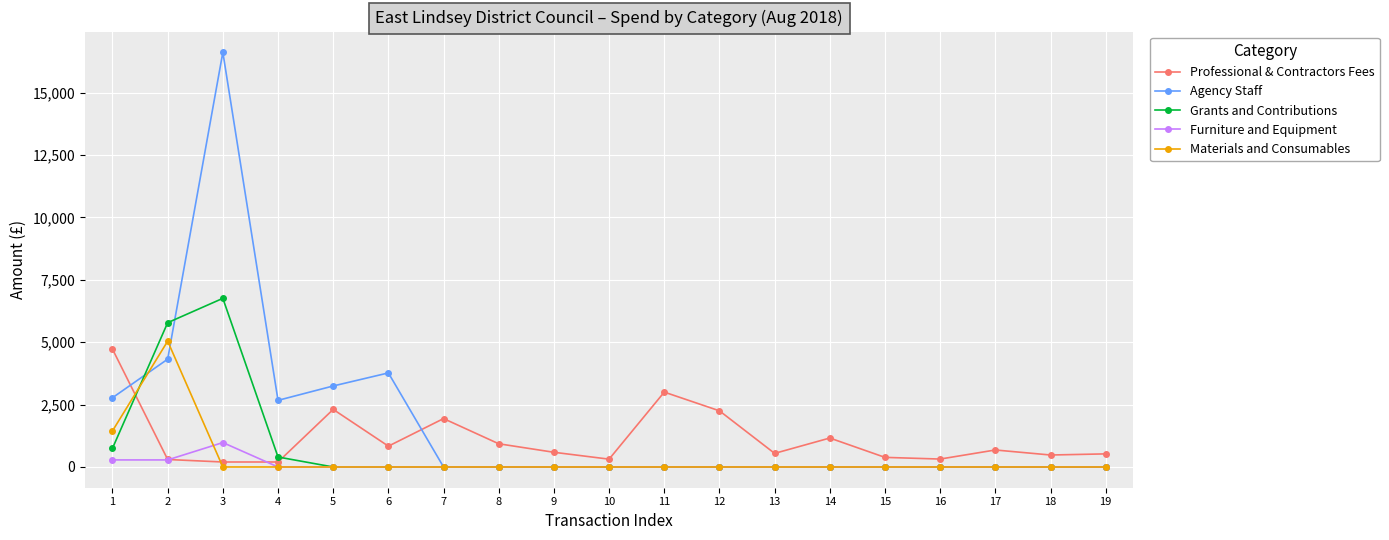

Where is the first local maximum for Agency Staff?

3